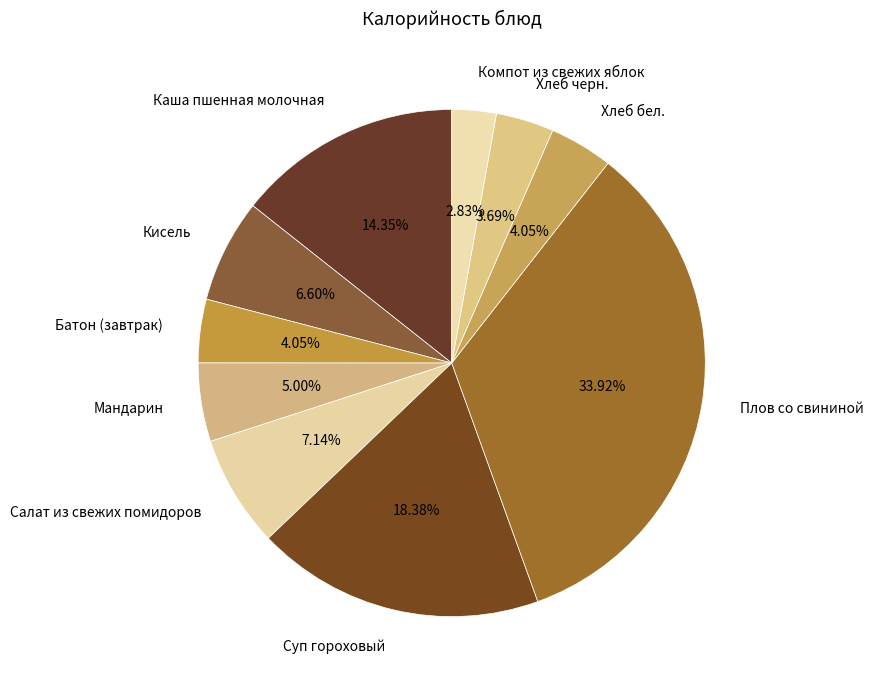

Which has a higher value, Салат из свежих помидоров or Мандарин?

Салат из свежих помидоров